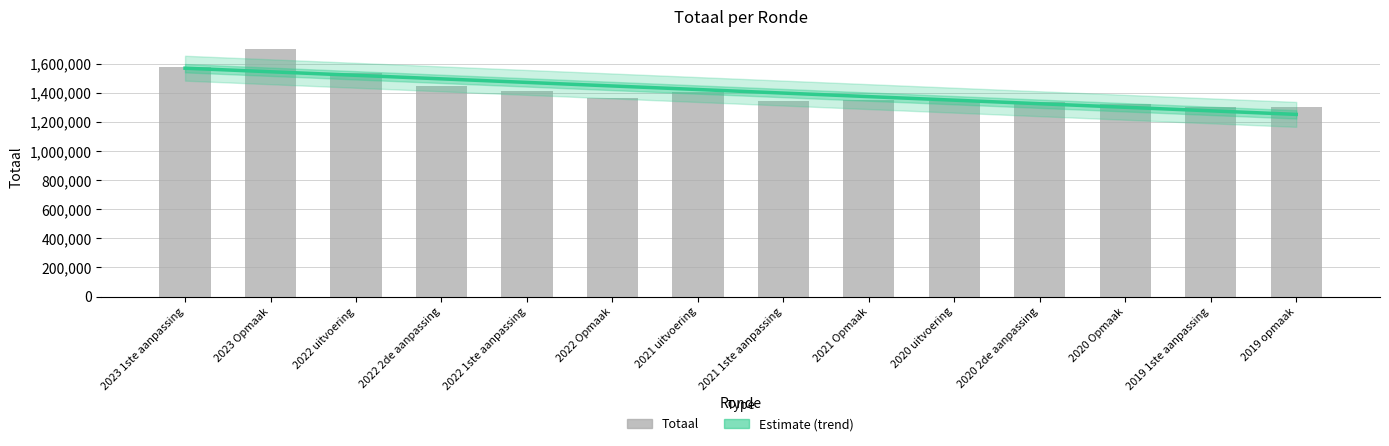

Is it true that Estimate (trend) equals 455177.3 at 2020 2de aanpassing?

False